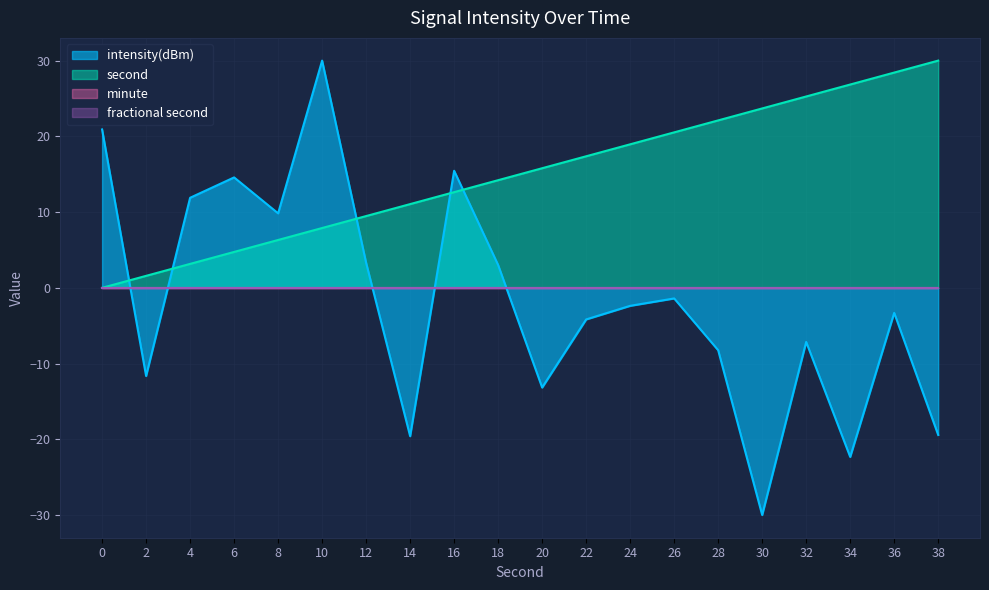

Does the chart display data point markers on the line(s)?

No